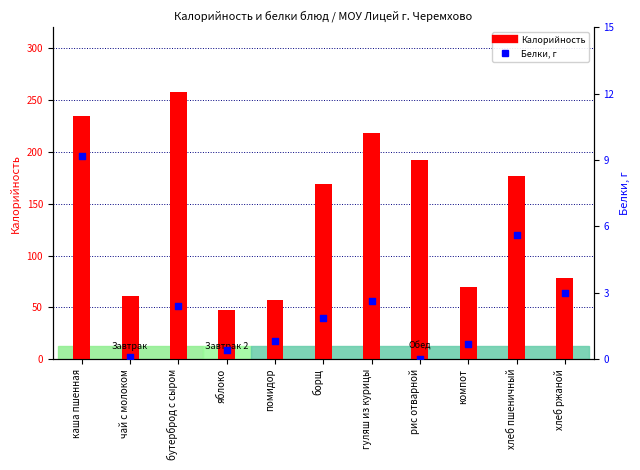

At how many categories does at least one series exceed 141?

6